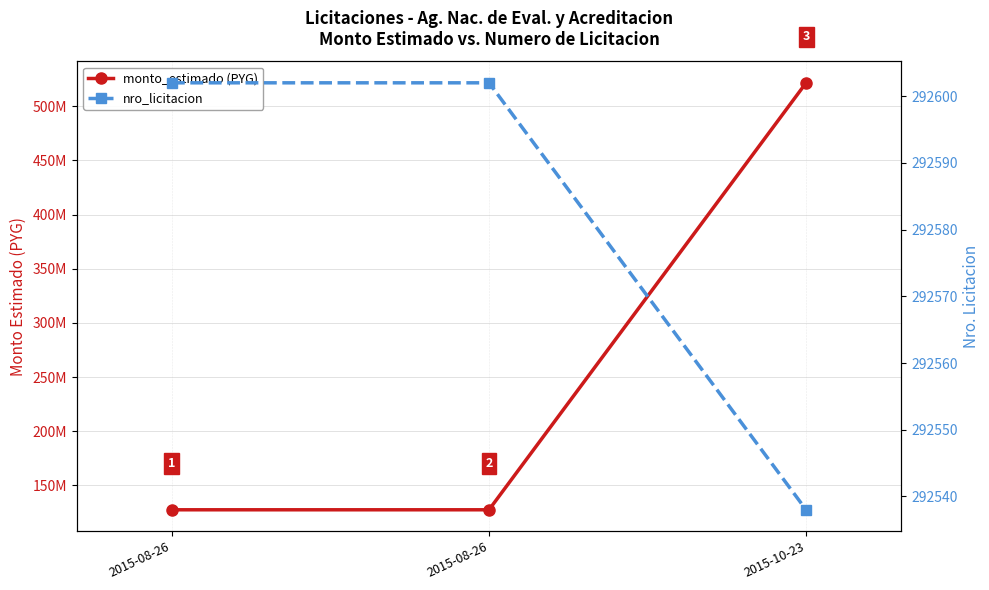

What is the difference between the maximum and second lowest values in the monto_estimado (PYG) series?

394133070